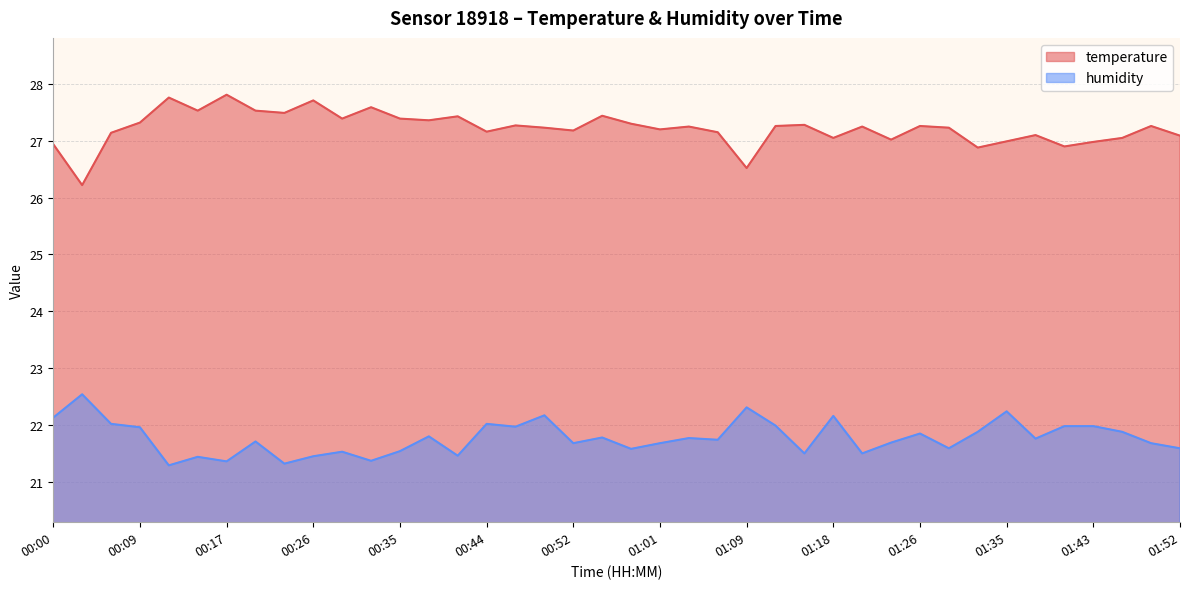

What is the label of the 30th point from the left?

01:24